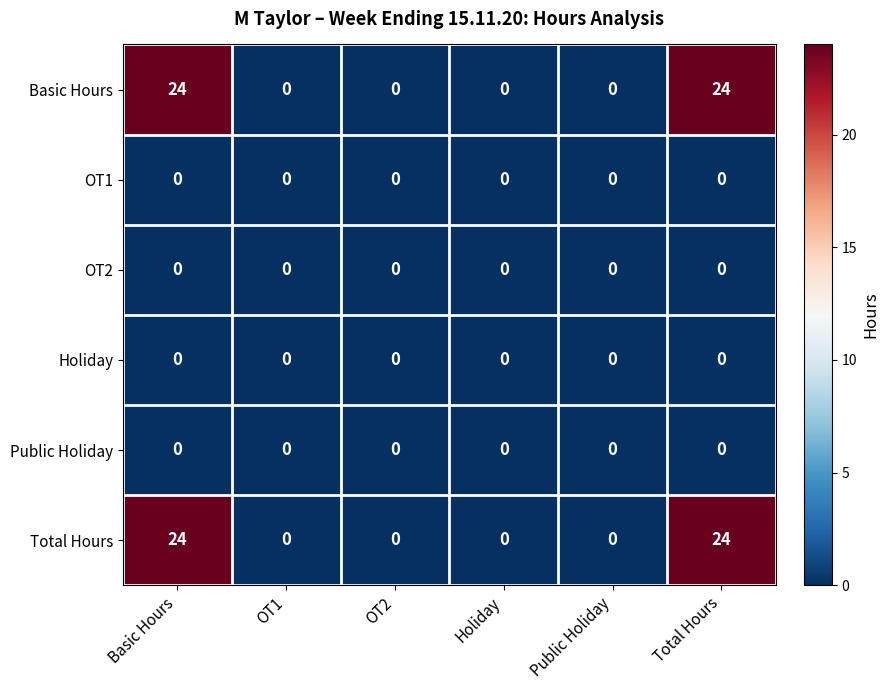

What is the sum of the Total Hours values at Holiday and Basic Hours?

24